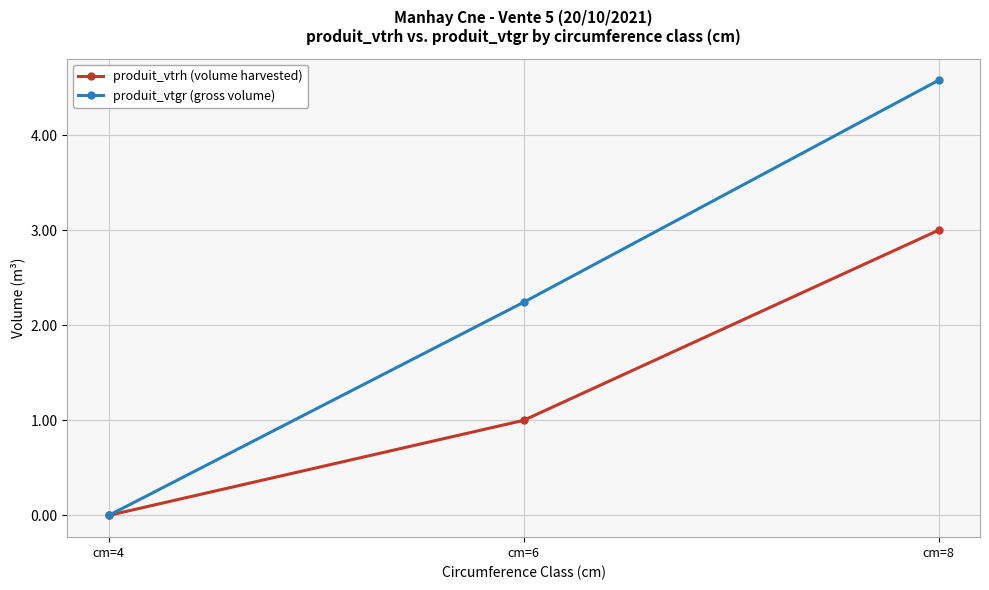

How many values in produit_vtrh (volume harvested) are above zero?

2